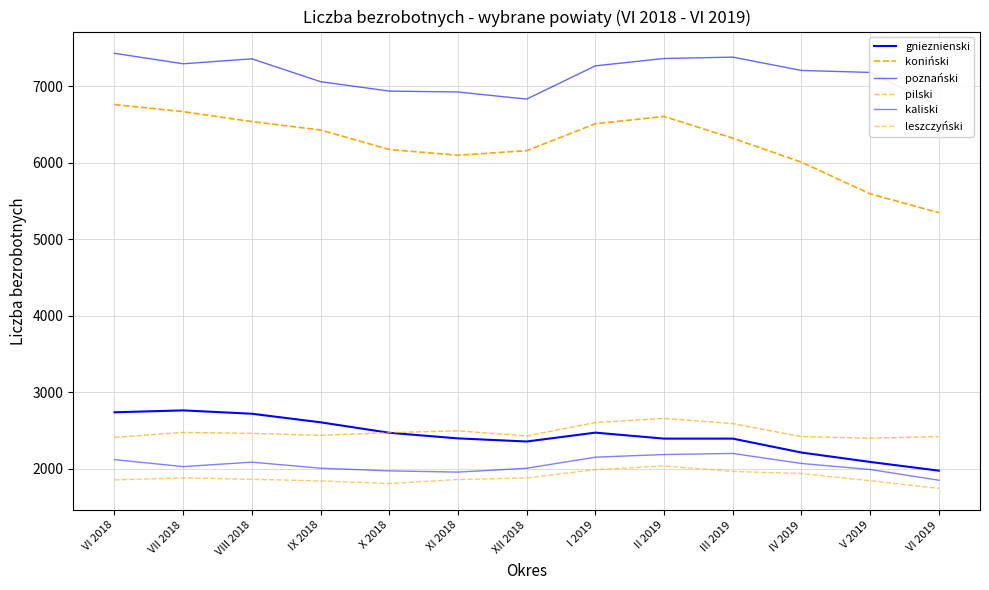

What is the average value of the koniński series?

6249